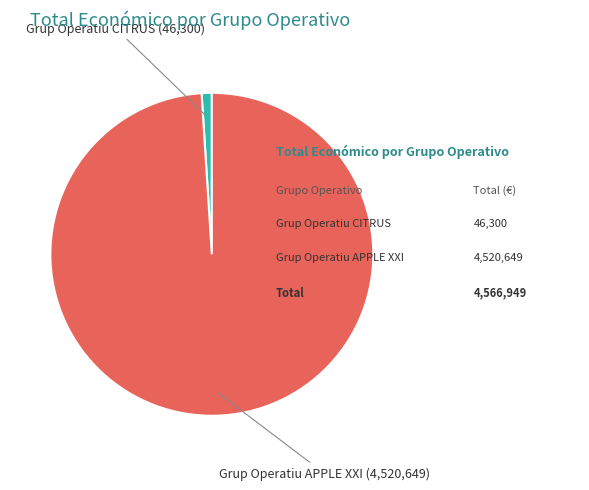

What is the largest slice in the pie chart?

Grup Operatiu APPLE XXI